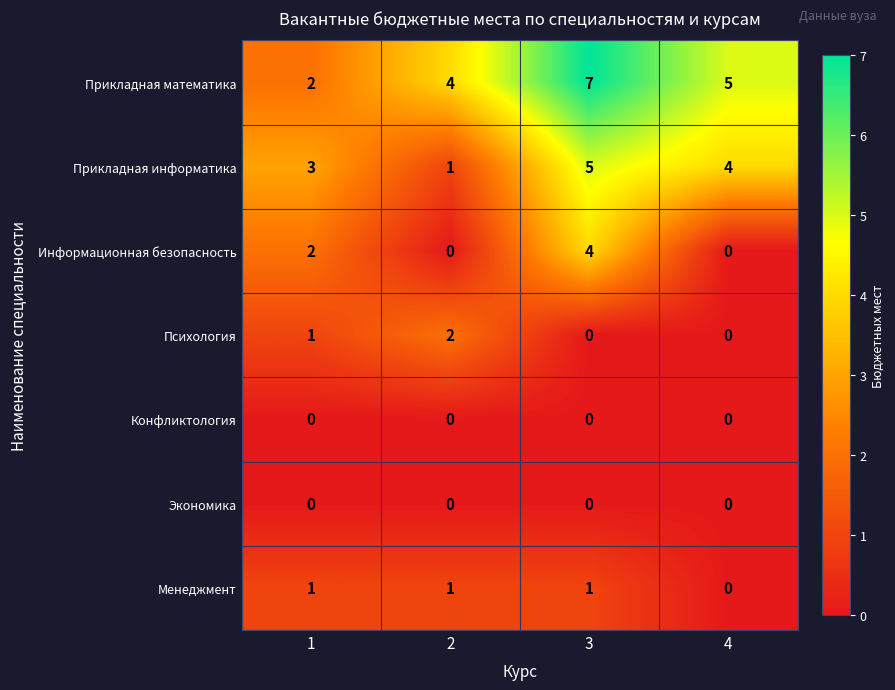

Is it true that Психология equals 0 at 3?

True